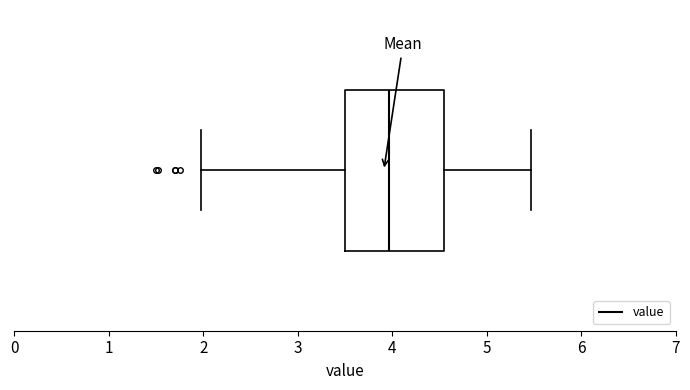

Read this box plot against the x-axis: the position of the median line, the range covered by the box, and the ends of both whiskers. The values are not printed on the chart, so give them approximately, as read against the axis.

median 4.0, box 3.5 to 4.6, whiskers 2.0 to 5.5